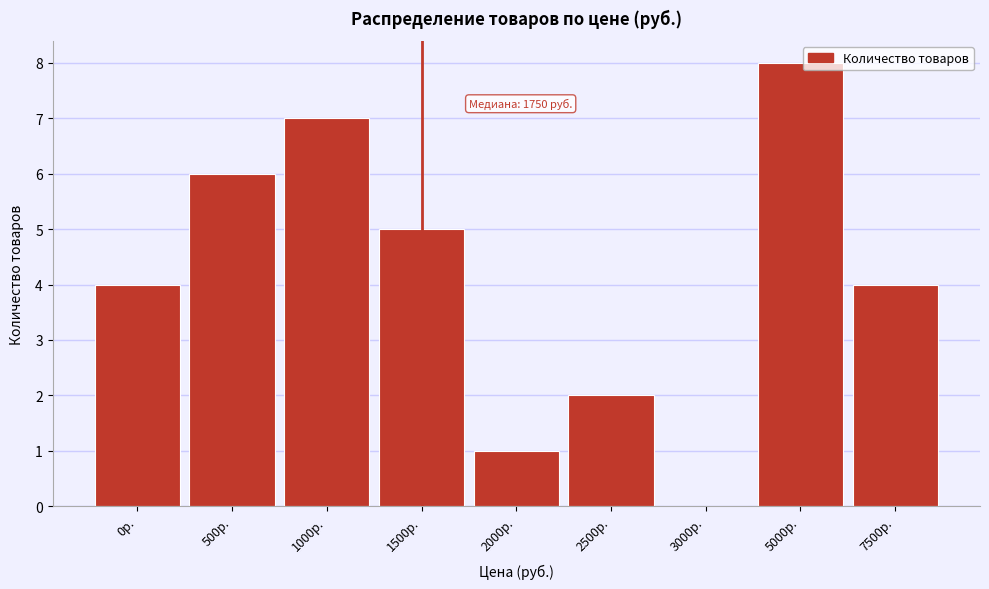

Reading left to right, transcribe all the data shown in this chart.

0р.=4	500р.=6	1000р.=7	1500р.=5	2000р.=1	2500р.=2	3000р.=0	5000р.=8	7500р.=4